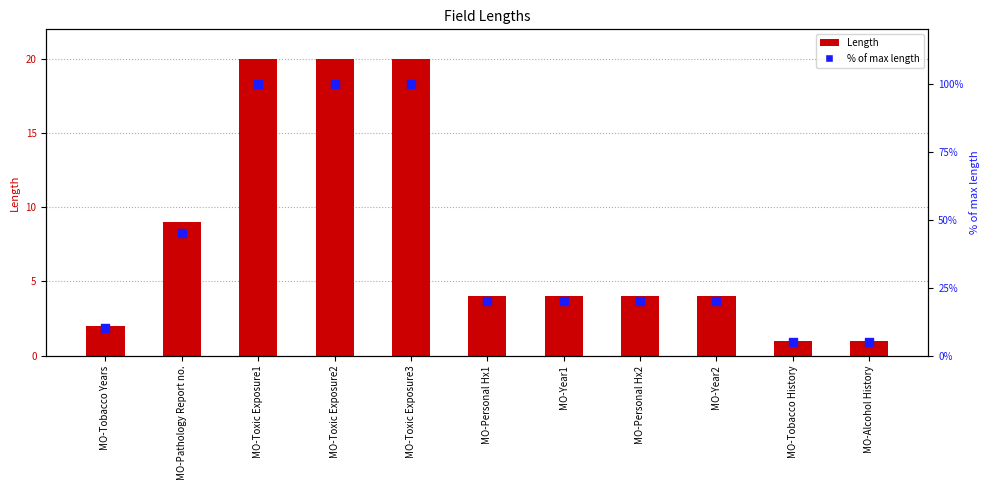

What is the total value across all series at MO-Year1?

24